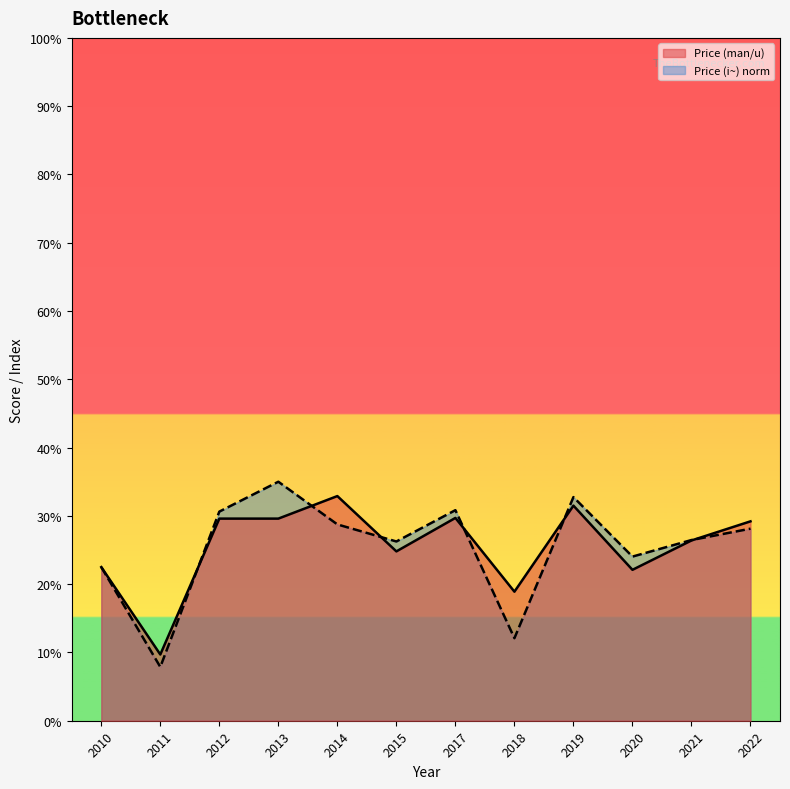

What is the value of the Price (man/u) point at the 6th from the left?

24.8